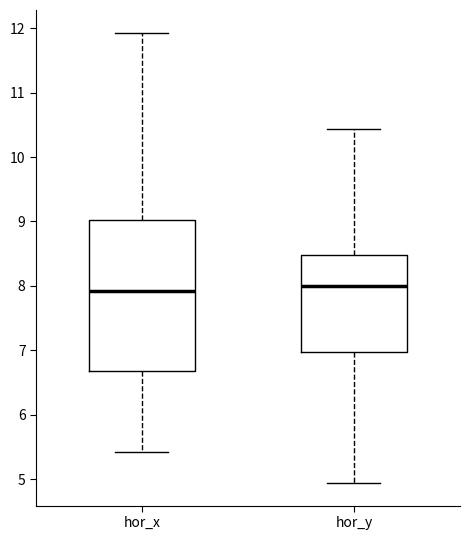

Reading left to right, read every box against the y-axis: the position of its median line, the range the box covers, and the ends of its whiskers. The values are not printed on the chart, so give them approximately, as read against the axis.

hor_x: median 7.9, box 6.7 to 9.0, whiskers 5.4 to 11.9
hor_y: median 8.0, box 7.0 to 8.5, whiskers 4.9 to 10.4